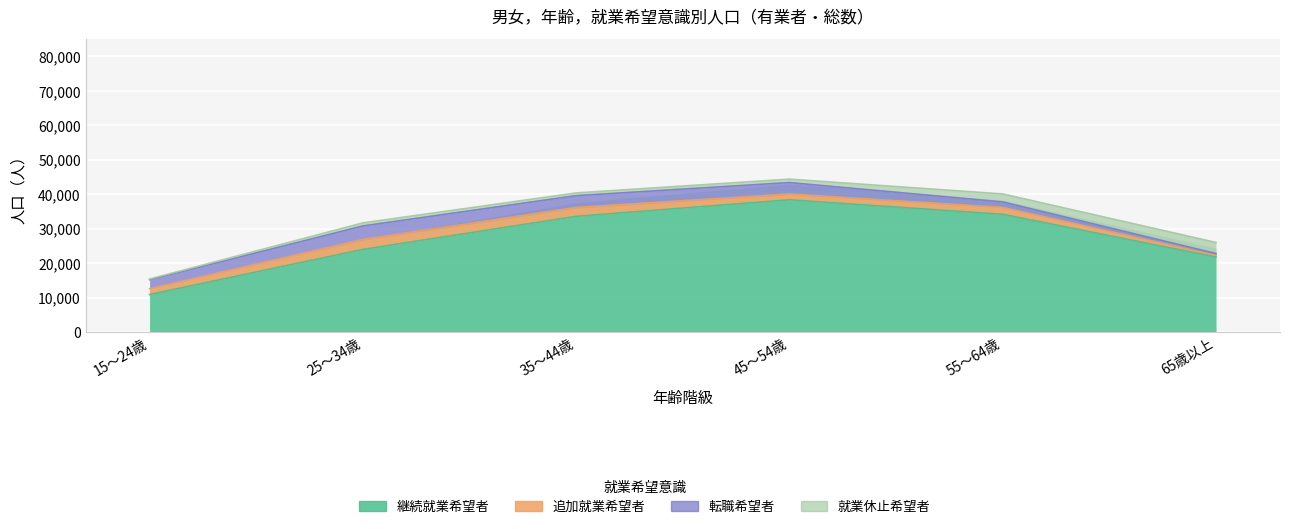

What position from the left is 15～24歳?

1